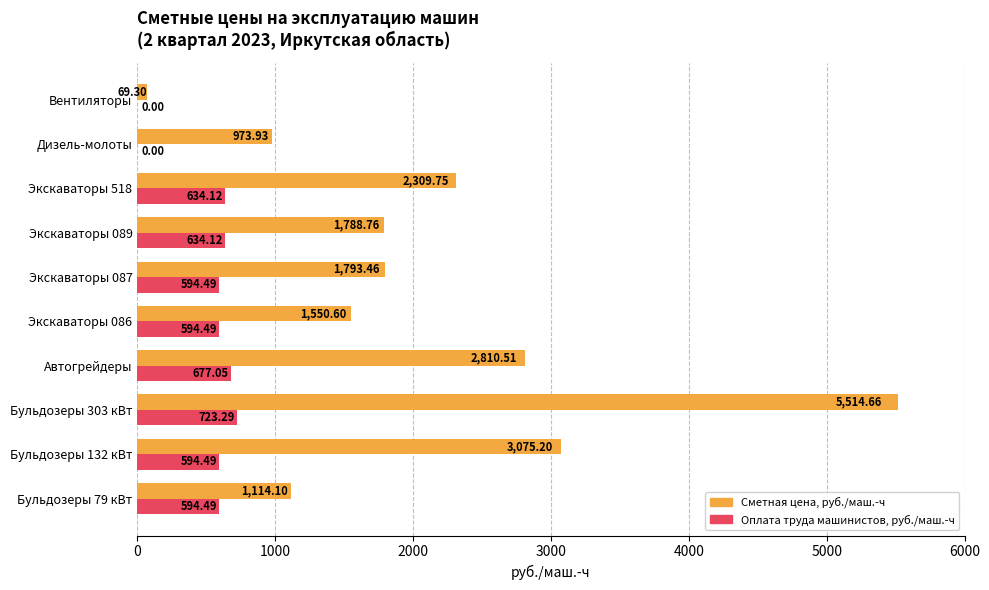

What is the sum of all Сметная цена, руб./маш.-ч values?

21000.3